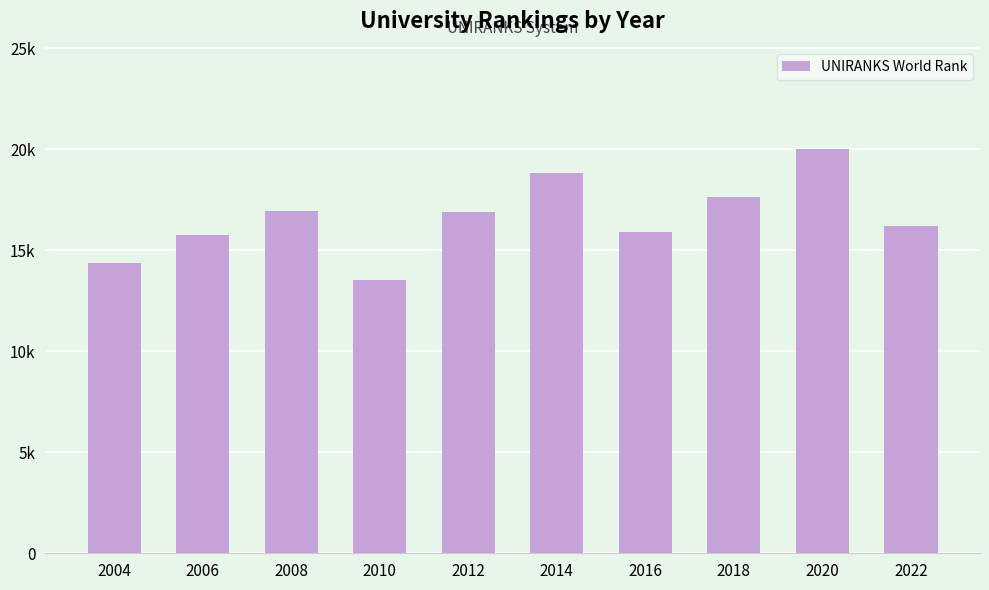

Which label corresponds to the smallest value in the chart?

2010